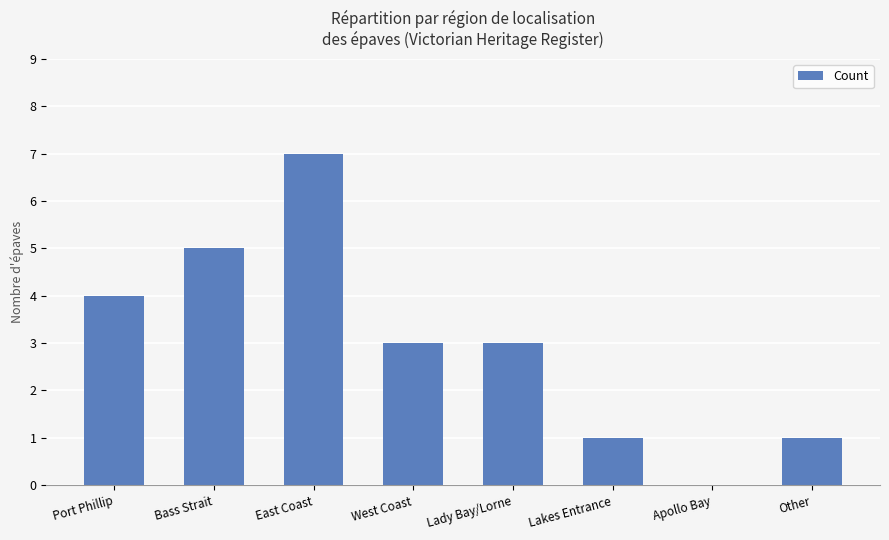

What value does the data have at East Coast?

7